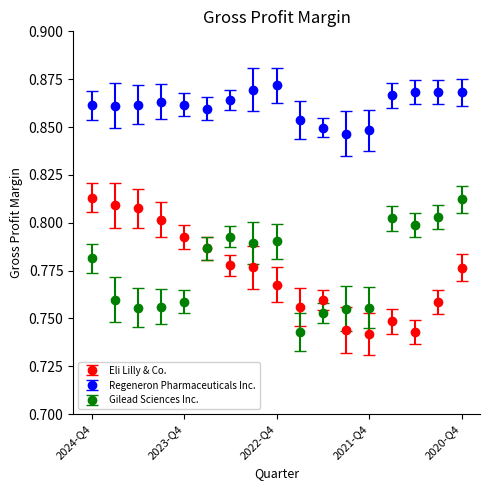

What are all the series names shown in the legend?

Eli Lilly & Co., Regeneron Pharmaceuticals Inc., Gilead Sciences Inc.